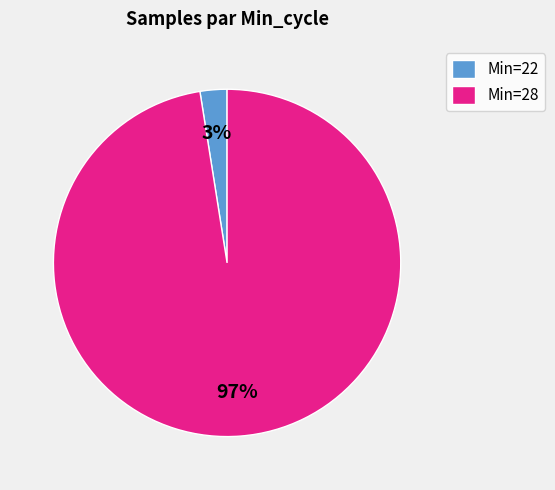

To the nearest percent, what portion does Min=22 represent?

3%